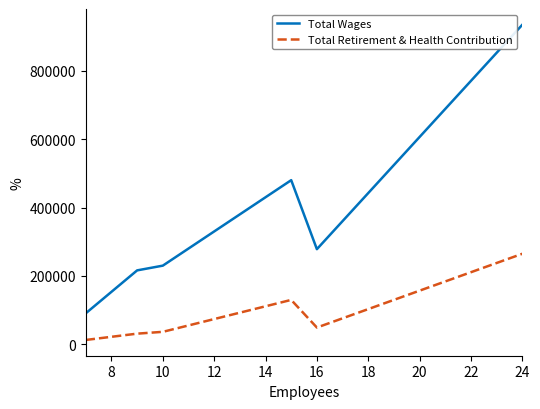

True or false: Total Retirement & Health Contribution and Total Wages cross at least once.

False